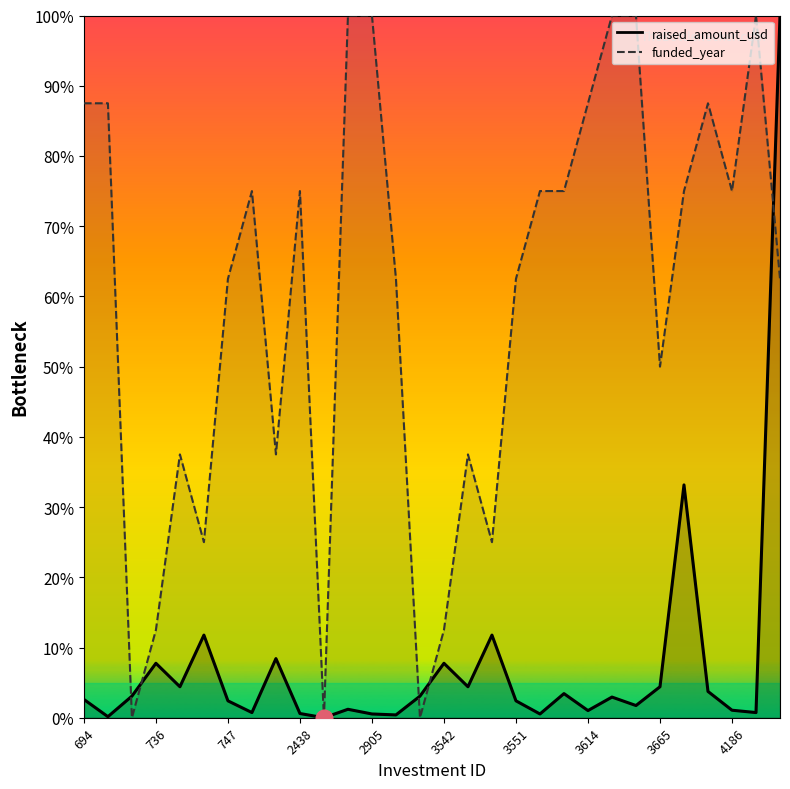

Reading left to right, what are all the values shown in this chart?

raised_amount_usd: 2.6	0.2	3.1	7.8	4.4	11.8	2.4	0.7	8.4	0.6	0.0	1.2	0.5	0.4	3.1	7.8	4.4	11.8	2.4	0.5	3.4	1.0	2.9	1.7	4.4	33.2	3.7	1.1	0.7	100.0
funded_year: 87.5	87.5	0.0	12.5	37.5	25.0	62.5	75.0	37.5	75.0	0.0	100.0	100.0	62.5	0.0	12.5	37.5	25.0	62.5	75.0	75.0	87.5	100.0	100.0	50.0	75.0	87.5	75.0	100.0	62.5